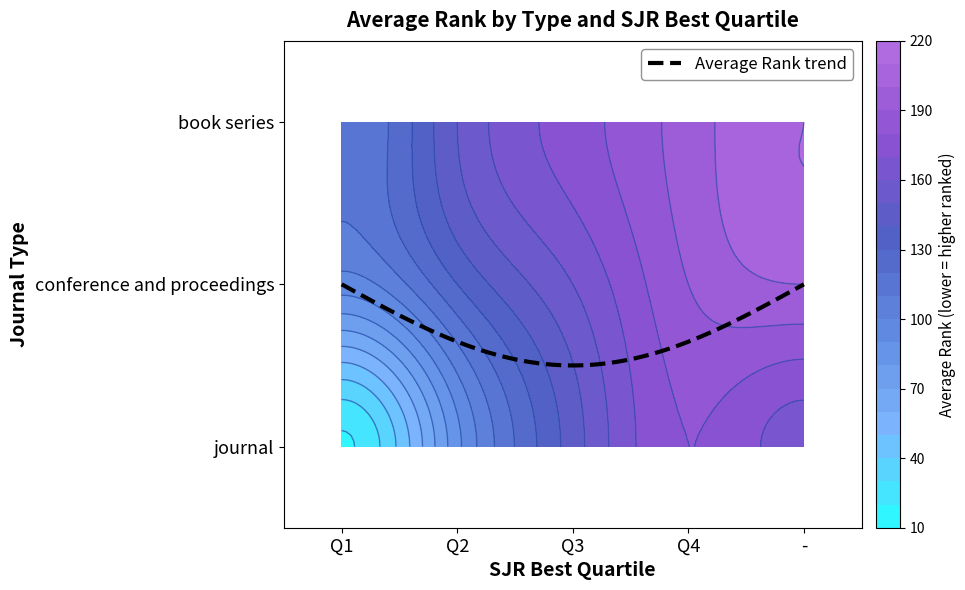

What is the total value across all series at Q2?

367.0